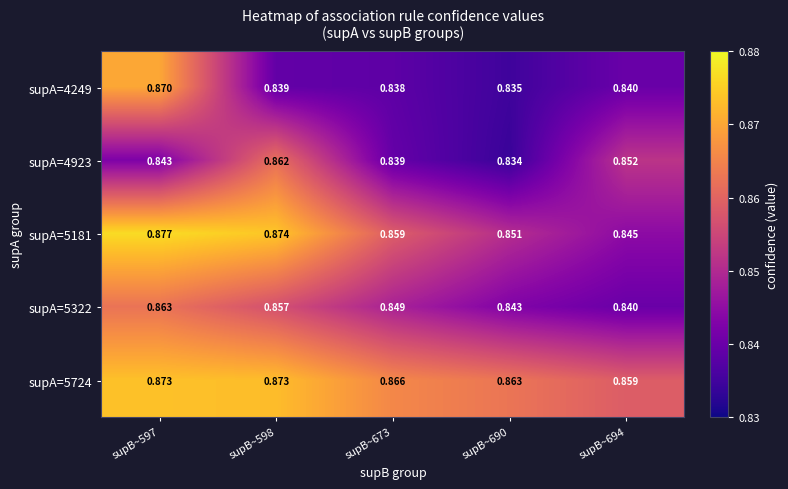

Which series has the widest spread of values?

supA=4249